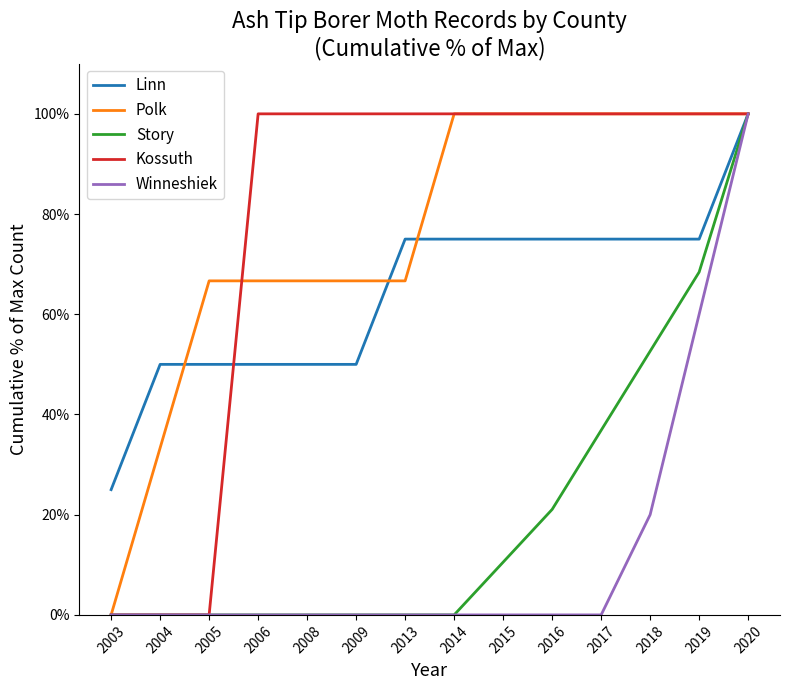

How many series are shown in this chart?

5